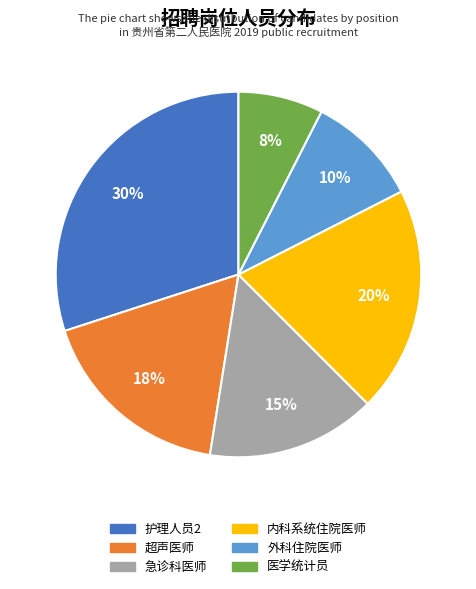

To the nearest percent, what portion does 急诊科医师 represent?

15%